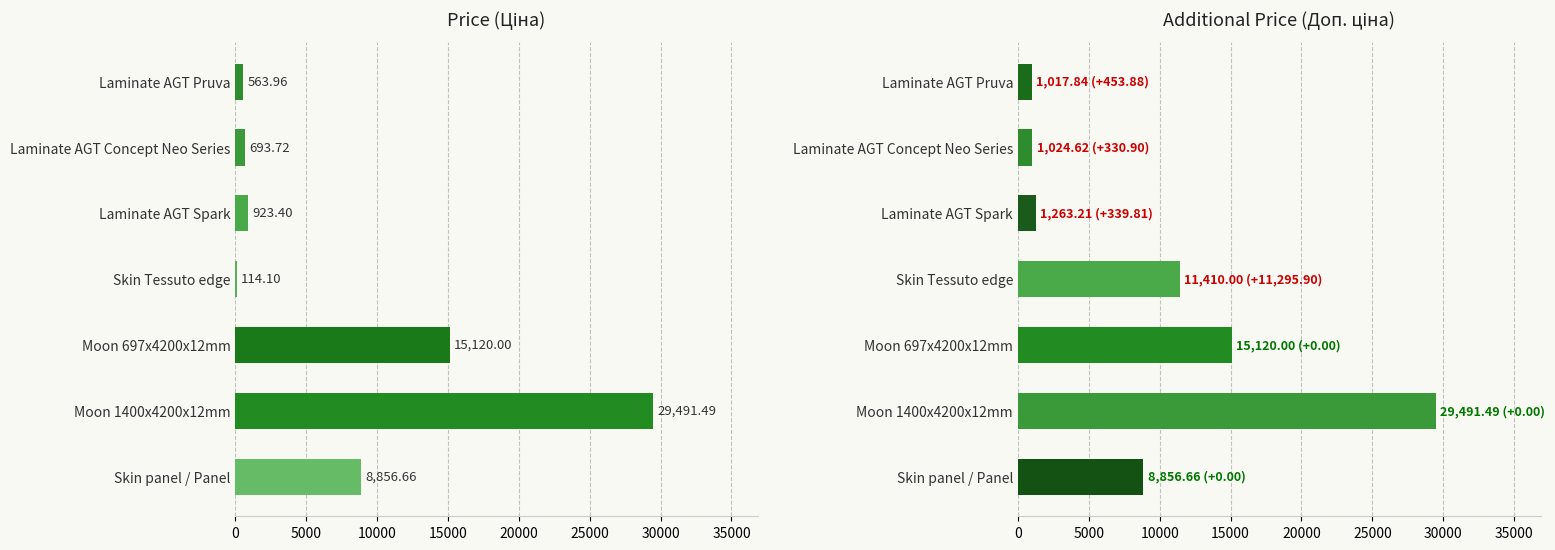

Which series has the largest total across all categories?

Add. Price (Доп. ціна)